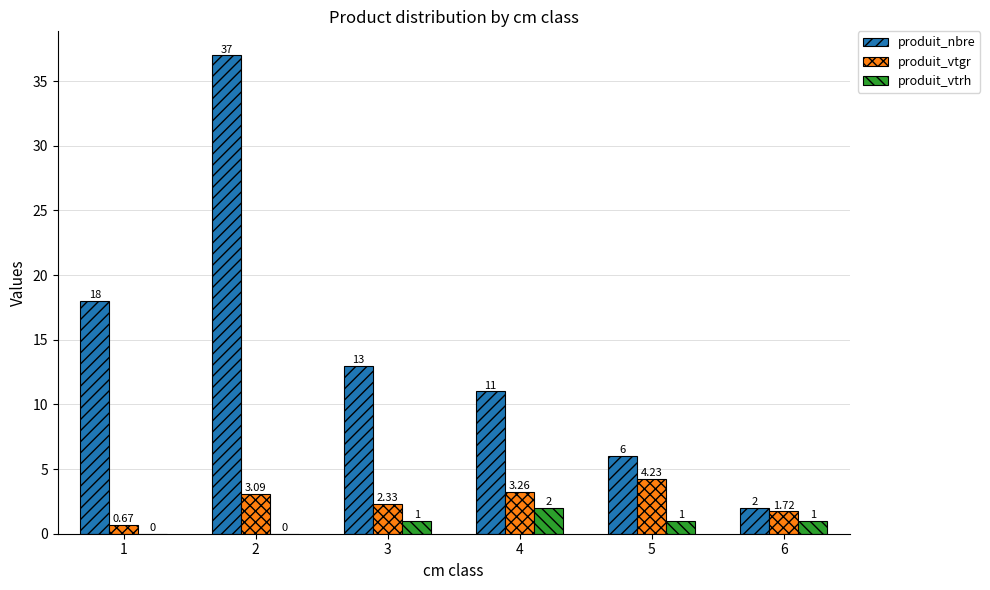

Between 2 and 4, which series saw the biggest shift?

produit_nbre